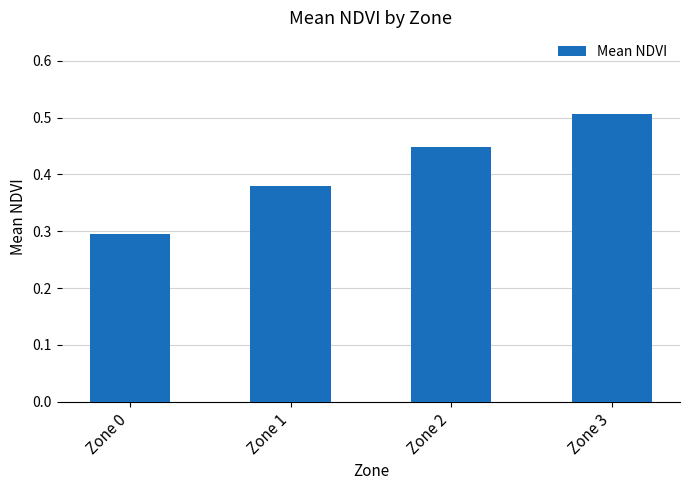

Count the number of categories in the chart.

4